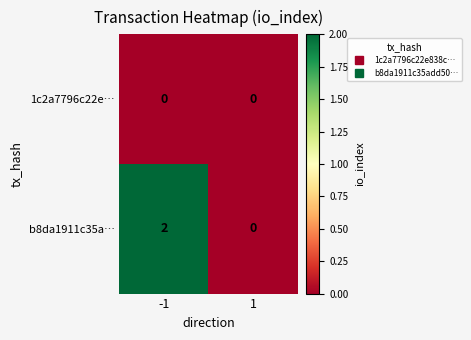

The value of b8da1911c35a… at 1 is -1. True or false?

False